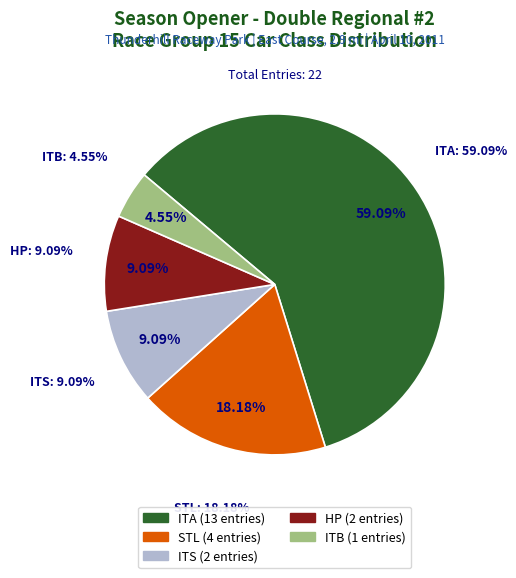

Combined, what portion of the pie is ITA and ITB?

63.6%